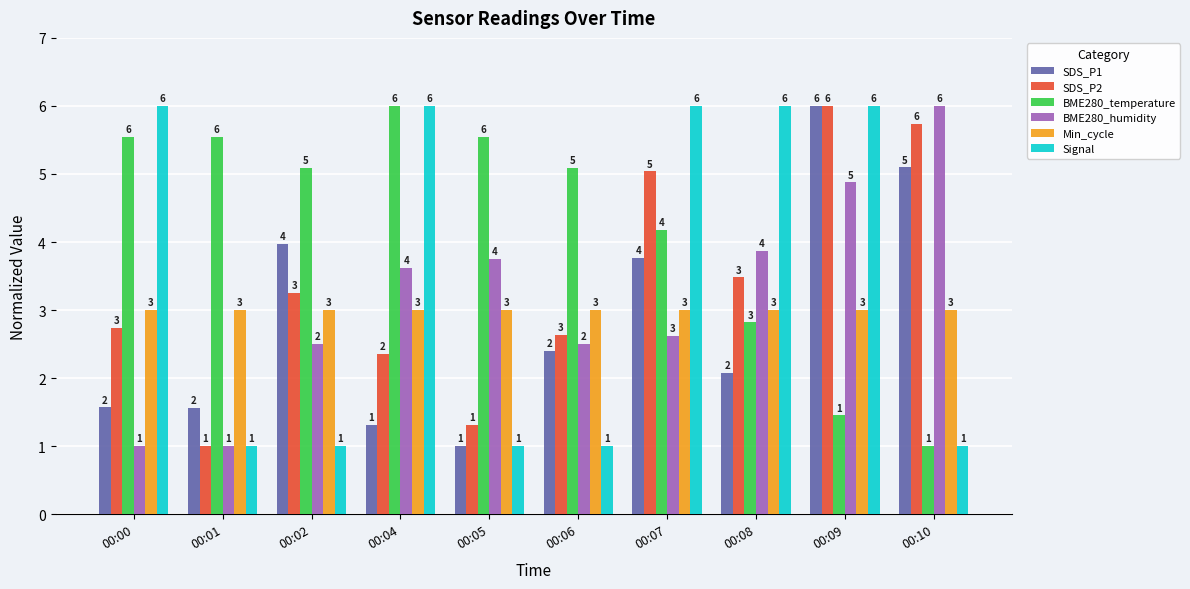

What is the minimum value shown in the chart?

1.0